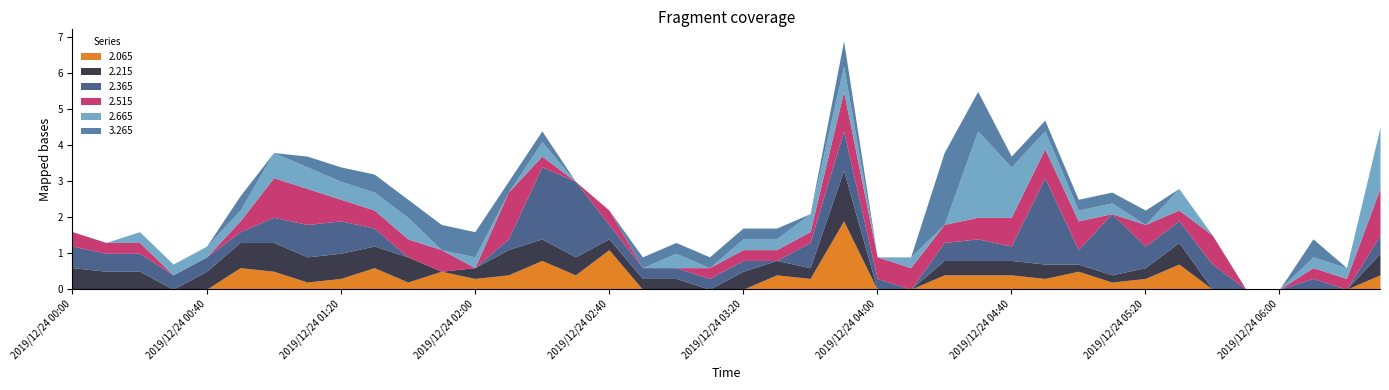

What is the total value across all series at 2019/12/24 02:40?

2.2